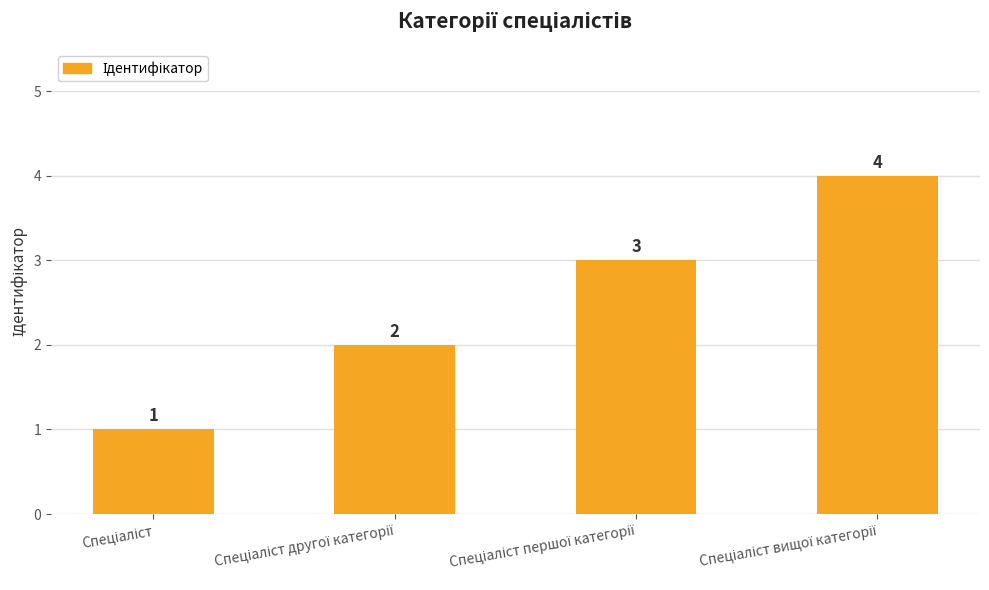

How many values are below 3?

2